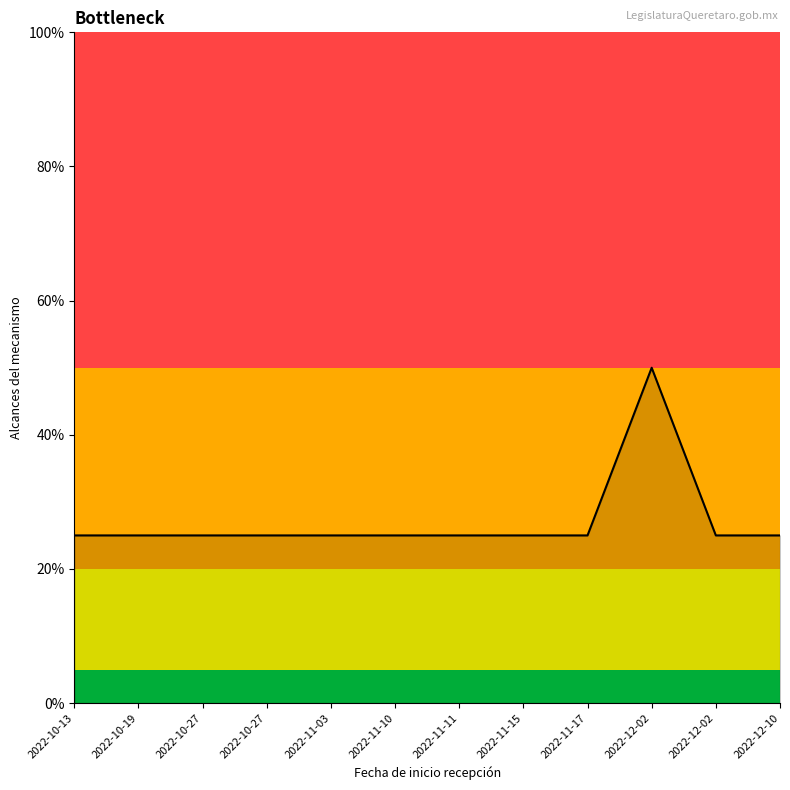

Does the chart display data point markers on the line(s)?

No